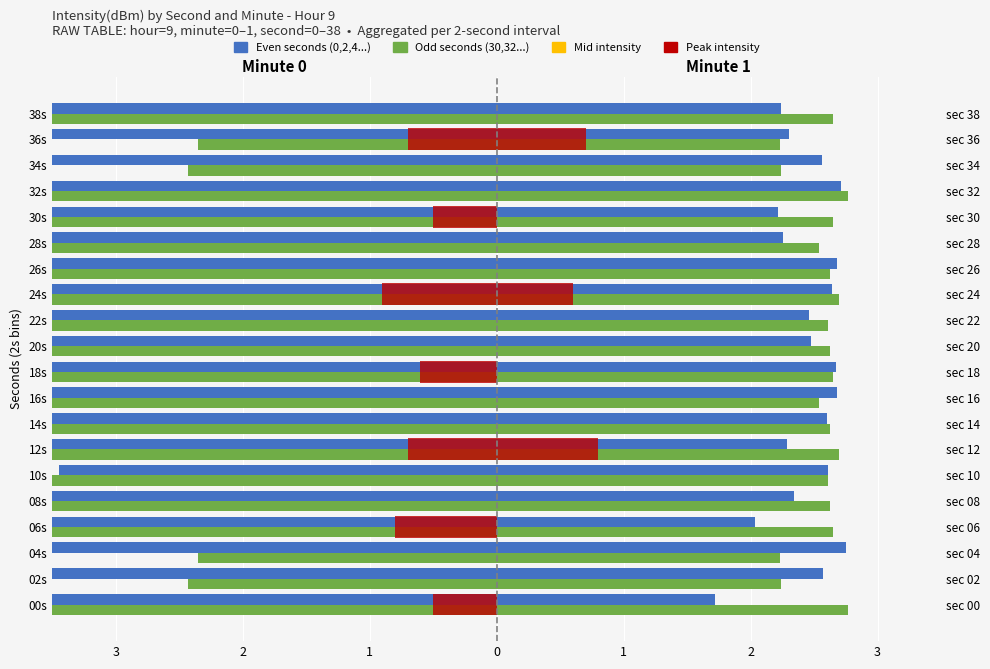

How many data points does each series have?

20